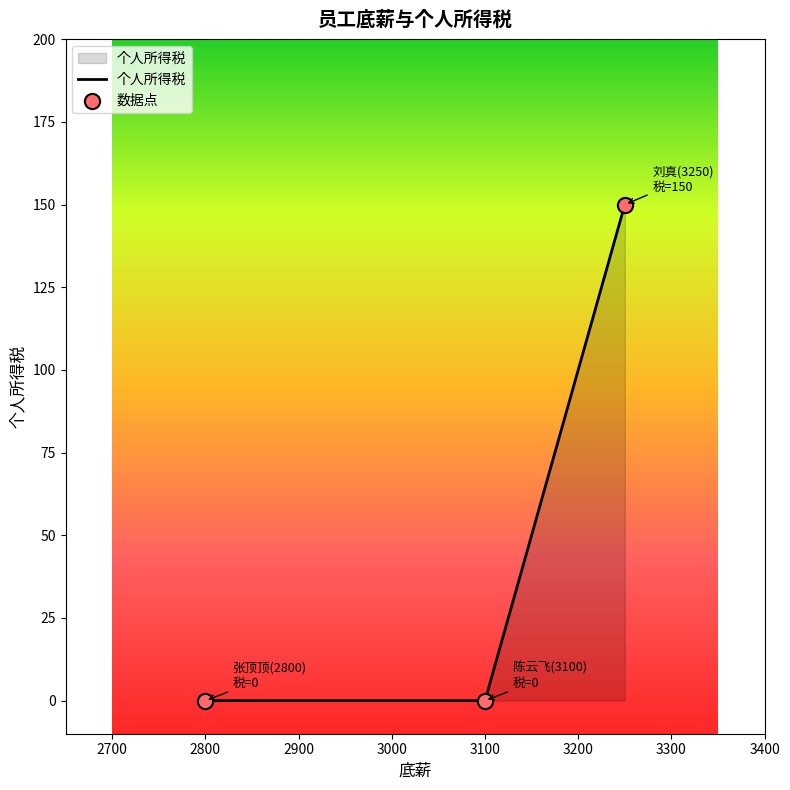

What is the greatest value displayed?

150